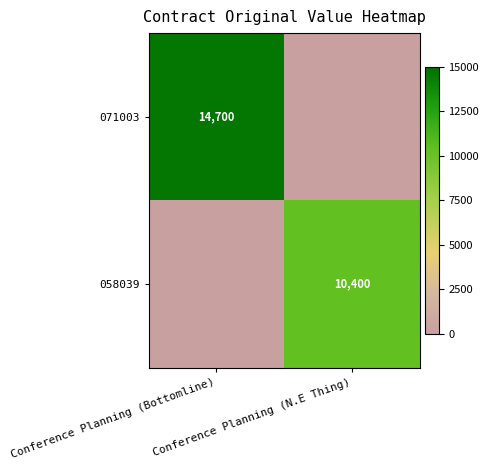

Rank the categories by 071003 value from highest to lowest.

Conference Planning (Bottomline), Conference Planning (N.E Thing)